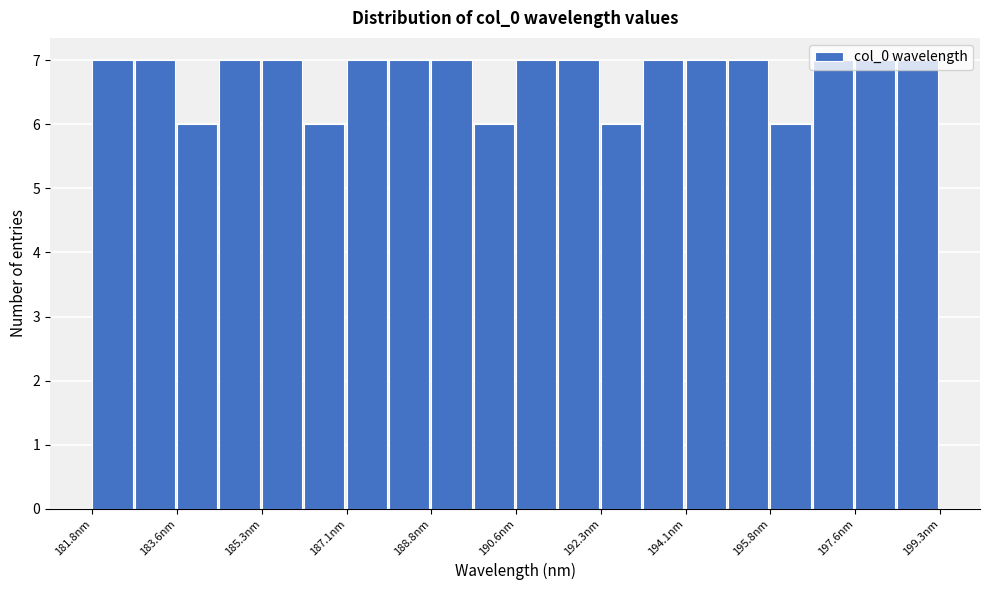

Reading left to right, list every bar in this chart as the range it spans on the x-axis followed by its height. Neither the bar edges nor the heights are printed on the chart, so give them approximately, as read against the axes.

181.8 to 182.8: 7
182.8 to 183.6: 7
183.6 to 184.4: 6
184.4 to 185.4: 7
185.4 to 186.2: 7
186.2 to 187.0: 6
187.0 to 188.0: 7
188.0 to 188.8: 7
188.8 to 189.8: 7
189.8 to 190.6: 6
190.6 to 191.4: 7
191.4 to 192.4: 7
192.4 to 193.2: 6
193.2 to 194.0: 7
194.0 to 195.0: 7
195.0 to 195.8: 7
195.8 to 196.6: 6
196.6 to 197.6: 7
197.6 to 198.4: 7
198.4 to 199.4: 7